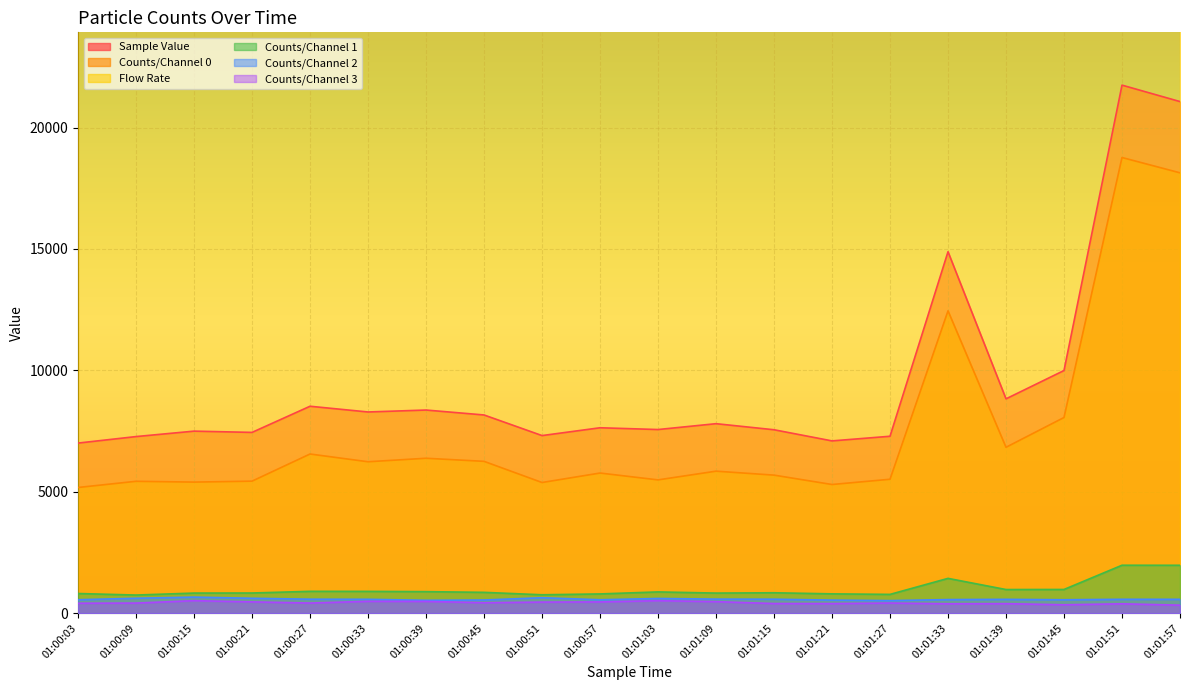

Is it true that Counts/Channel 1 equals 899.0 at 01:00:27?

True